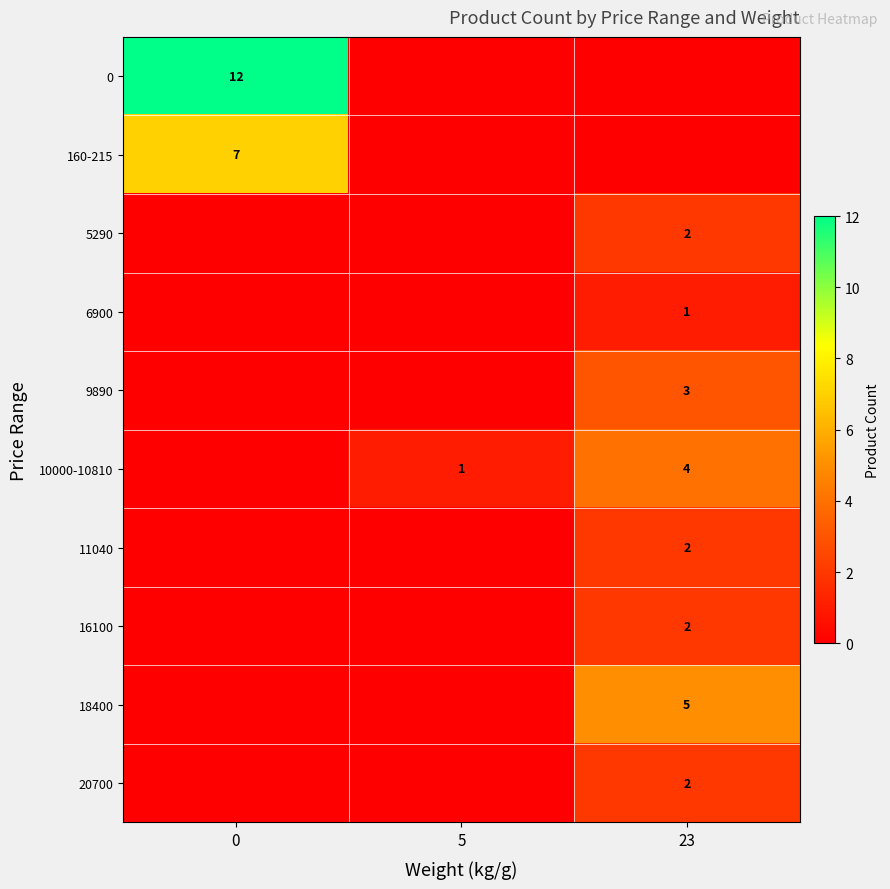

What is the sum of the 10000-10810 values at 5 and 23?

5